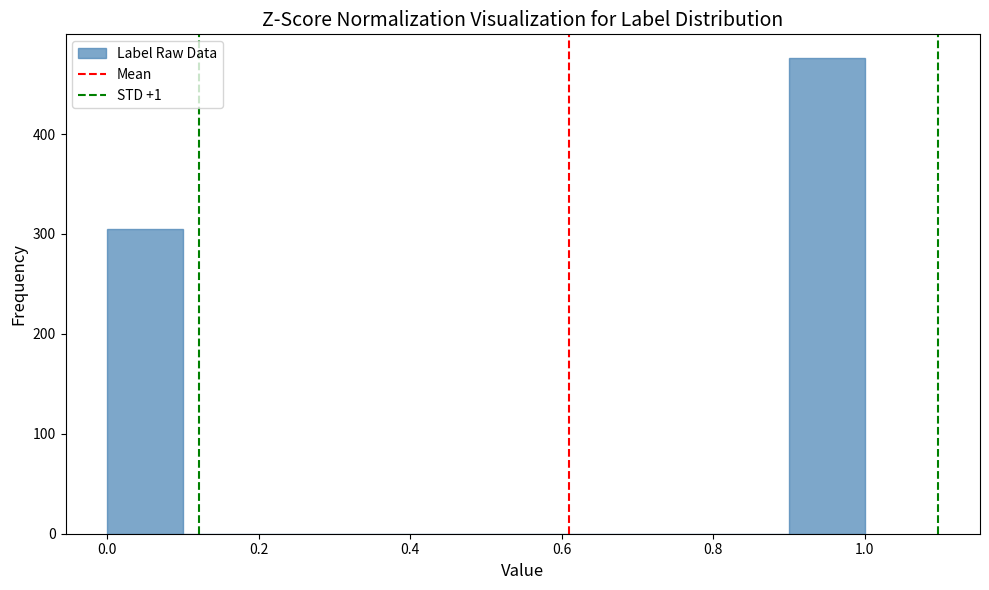

Reading left to right, transcribe this chart: for each bar, give the range it covers on the x-axis and its height. The values are not printed on the chart, so give them approximately, as read against the axis.

0.0 to 0.1: 310
0.1 to 0.2: 0
0.2 to 0.3: 0
0.3 to 0.4: 0
0.4 to 0.5: 0
0.5 to 0.6: 0
0.6 to 0.7: 0
0.7 to 0.8: 0
0.8 to 0.9: 0
0.9 to 1.0: 480